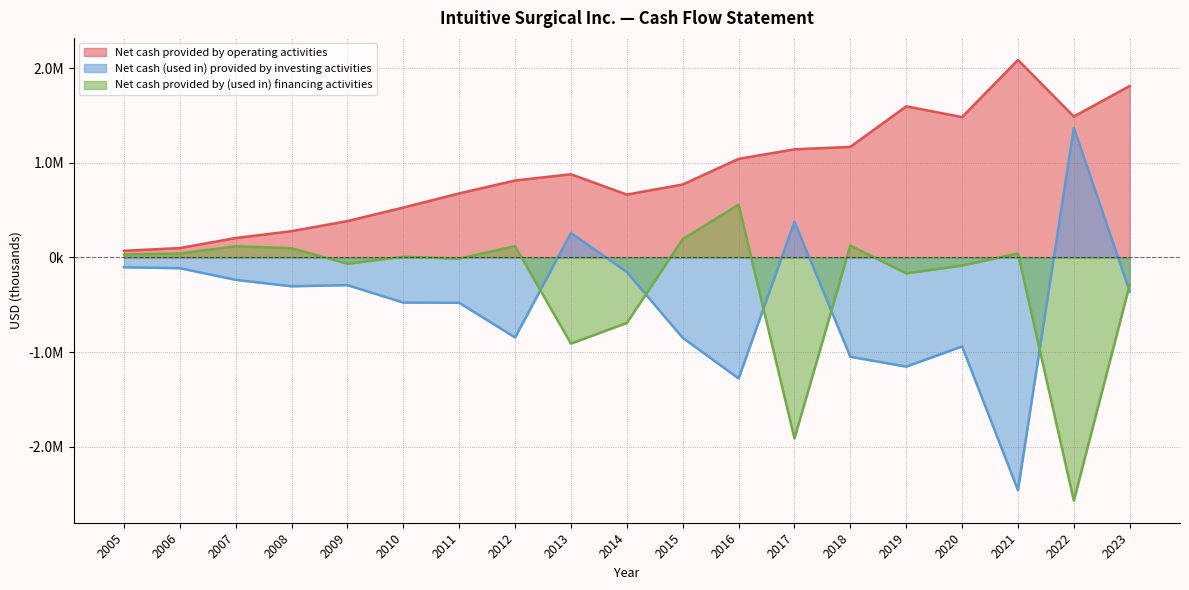

Reading left to right, transcribe all the data shown in this chart.

Net cash provided by operating activities: 70787	99845	205687	278235	385055	528000	677600	814200	880000	665100	771900	1042900	1143900	1169600	1598200	1484800	2089400	1490800	1813800
Net cash (used in) provided by investing activities: -103307	-113353	-236400	-304528	-292377	-476500	-479000	-845700	259000	-153900	-849500	-1279400	378700	-1049600	-1154400	-940600	-2461500	1370800	-360100
Net cash provided by (used in) financing activities: 32316	42183	118847	97980	-66169	7700	-12400	119200	-910600	-692400	193400	558500	-1913100	126300	-168400	-85700	43000	-2572300	-287600